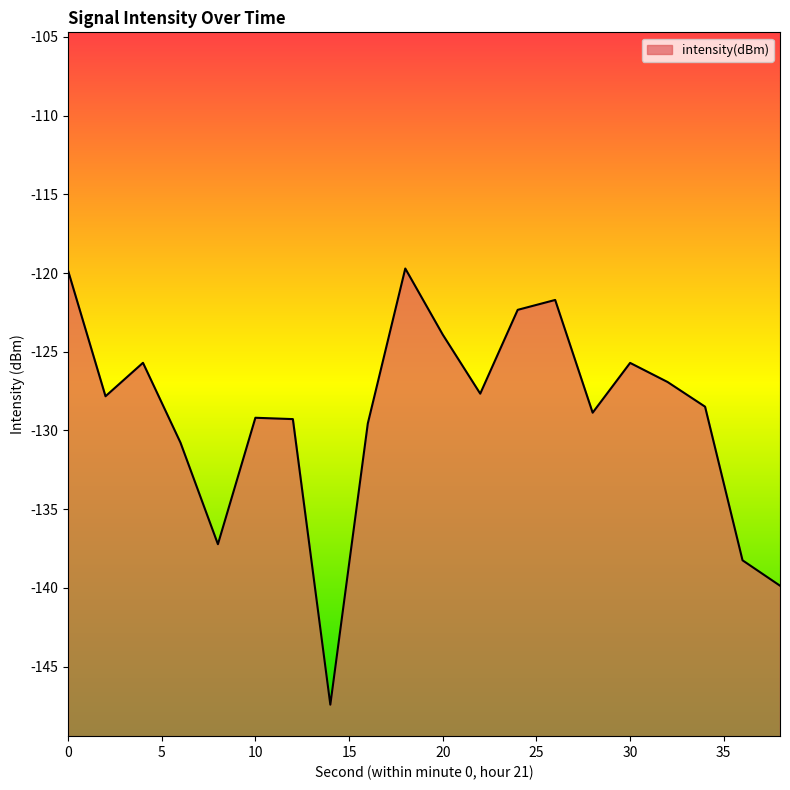

How many interior local peaks (higher than both neighbors) does the data have?

5